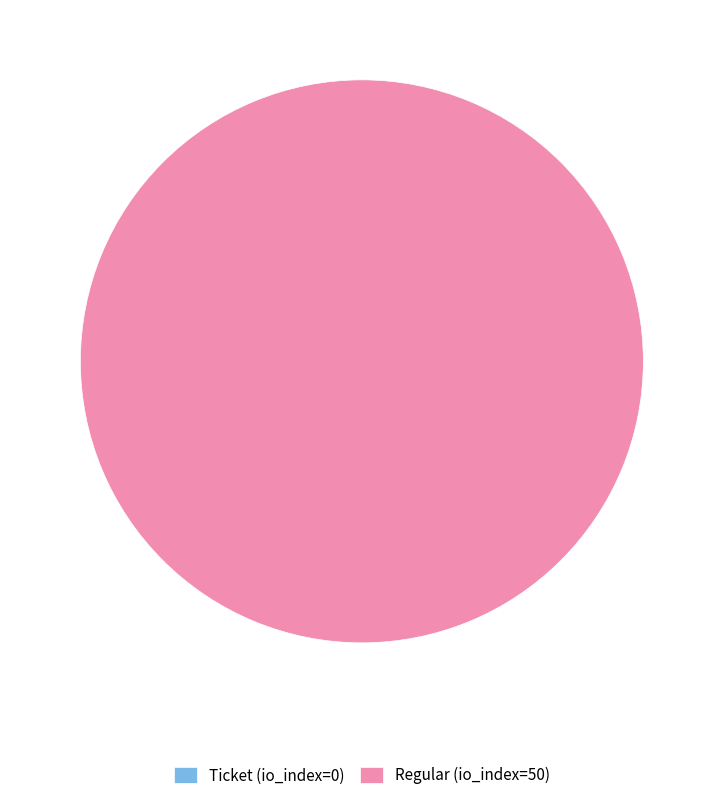

True or false: Regular (io_index=50) accounts for 99% of the total.

False